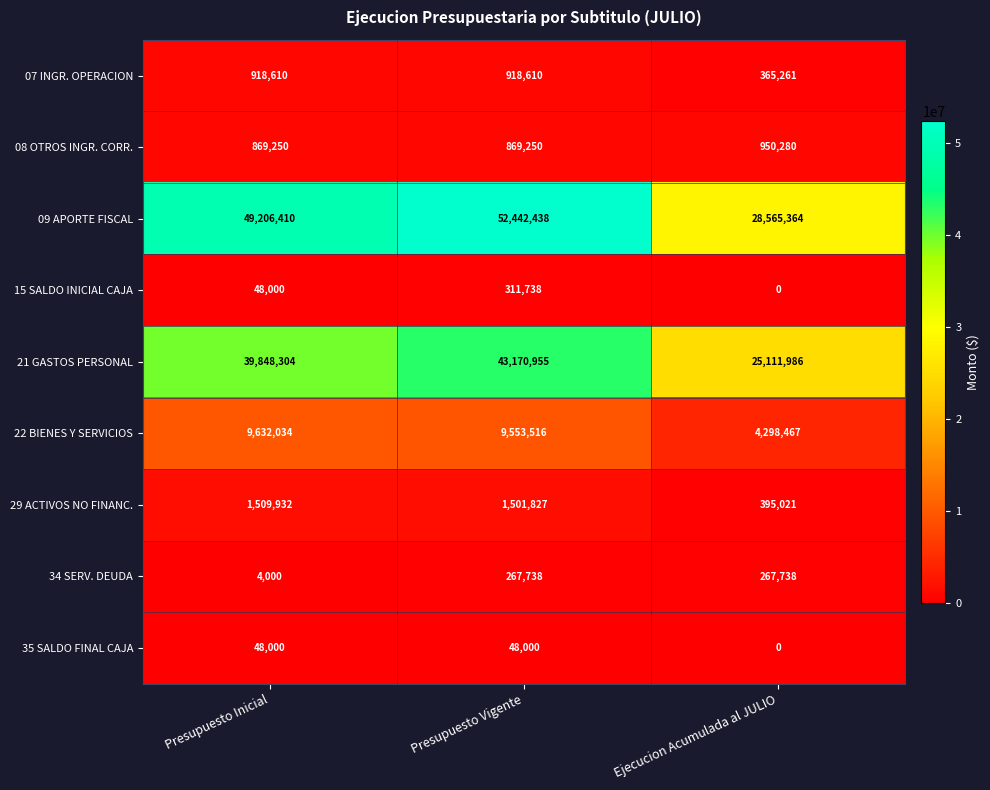

At Presupuesto Vigente, list the series in order from largest to smallest.

09 APORTE FISCAL, 21 GASTOS PERSONAL, 22 BIENES Y SERVICIOS, 29 ACTIVOS NO FINANC., 07 INGR. OPERACION, 08 OTROS INGR. CORR., 15 SALDO INICIAL CAJA, 34 SERV. DEUDA, 35 SALDO FINAL CAJA